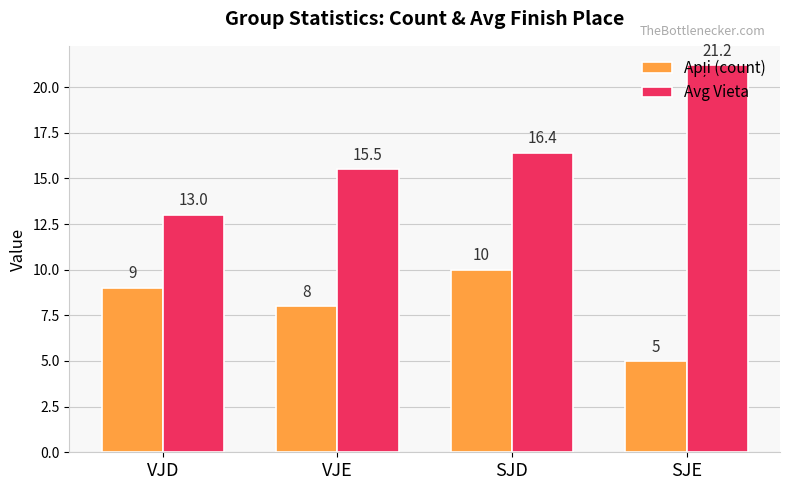

What is the difference between the Avg Vieta values at VJD and SJD?

3.4